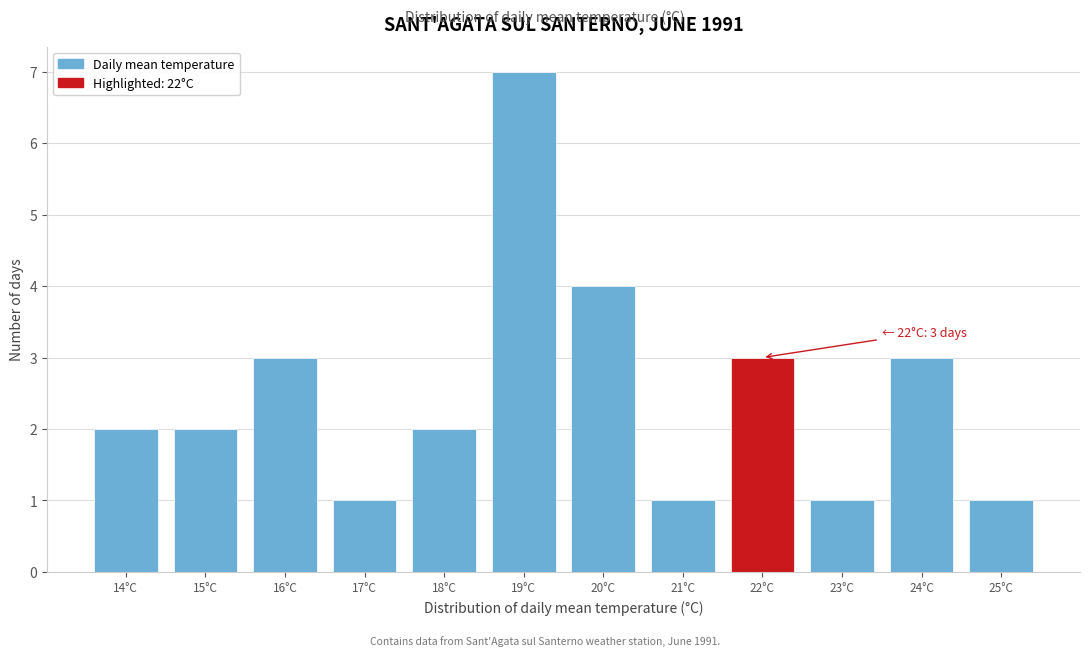

Over which range of the x-axis is the bar tallest?

18.5 to 19.5